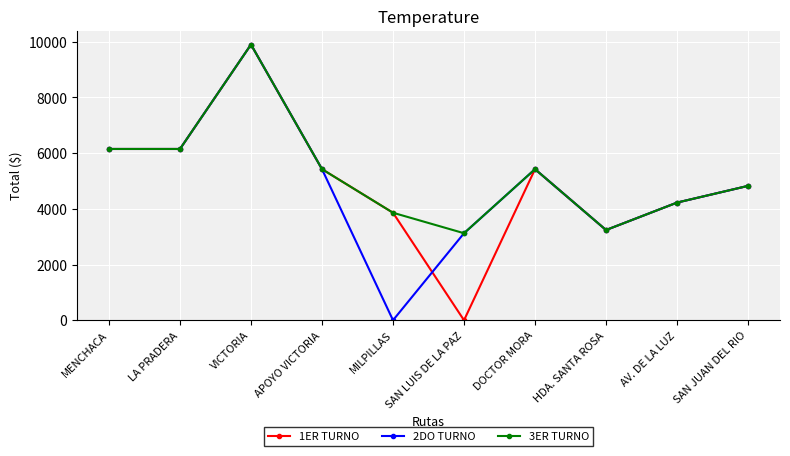

What are all the series names shown in the legend?

1ER TURNO, 2DO TURNO, 3ER TURNO